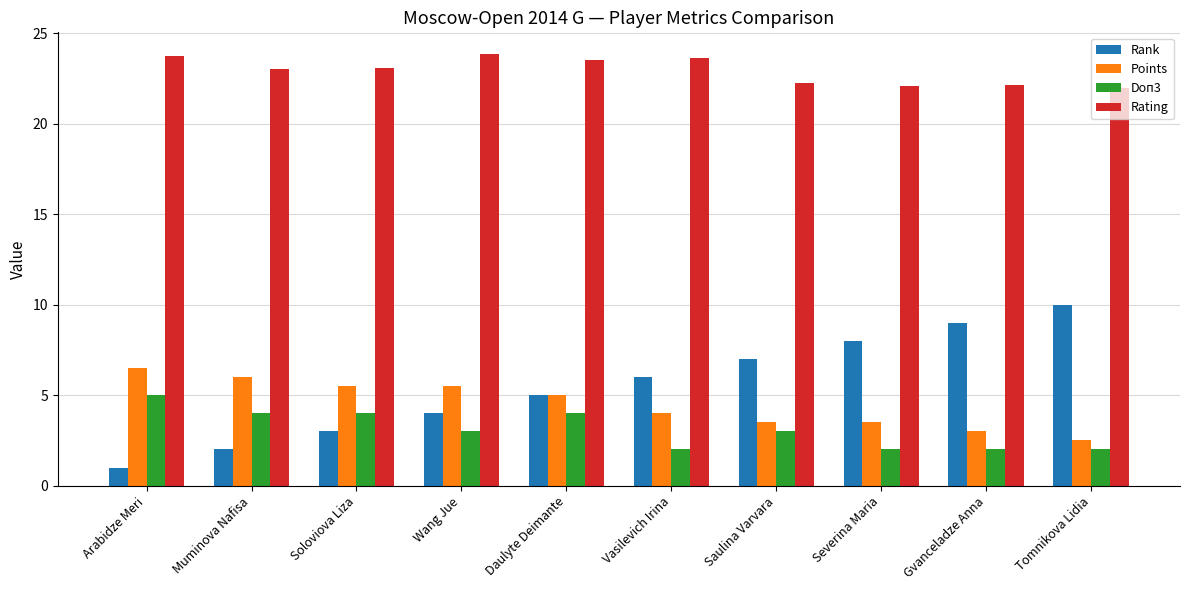

Which label corresponds to the smallest value in the chart?

Arabidze Meri